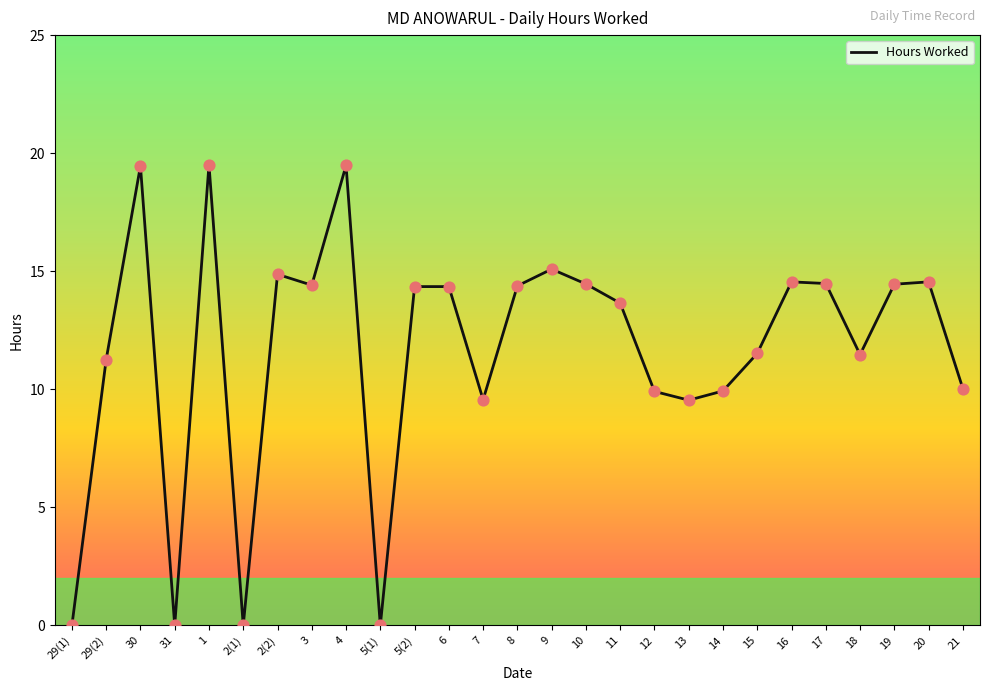

What is the change in value from 29(2) to 14?

-1.3